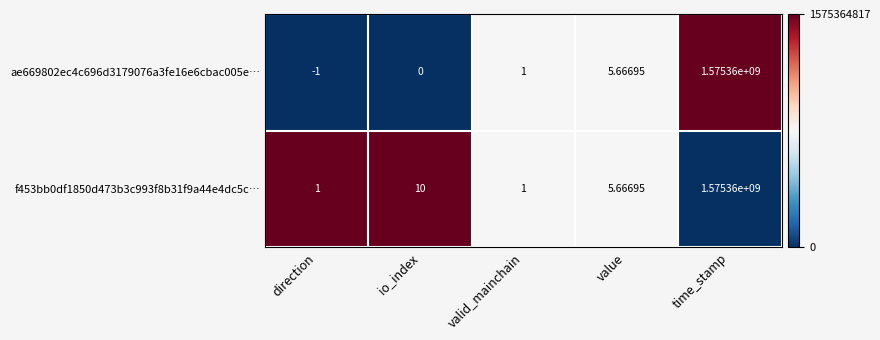

Is the value of ae669802ec4c696d3179076a3fe16e6cbac005e… at value greater than the value of f453bb0df1850d473b3c993f8b31f9a44e4dc5c… at valid_mainchain?

Yes